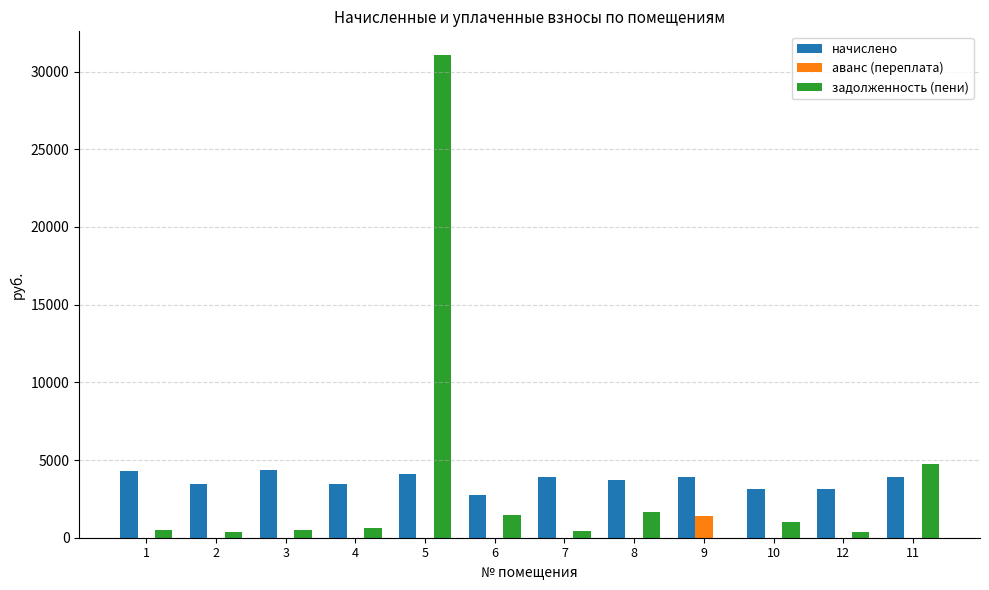

Read the задолженность (пени) value at 4.

653.7